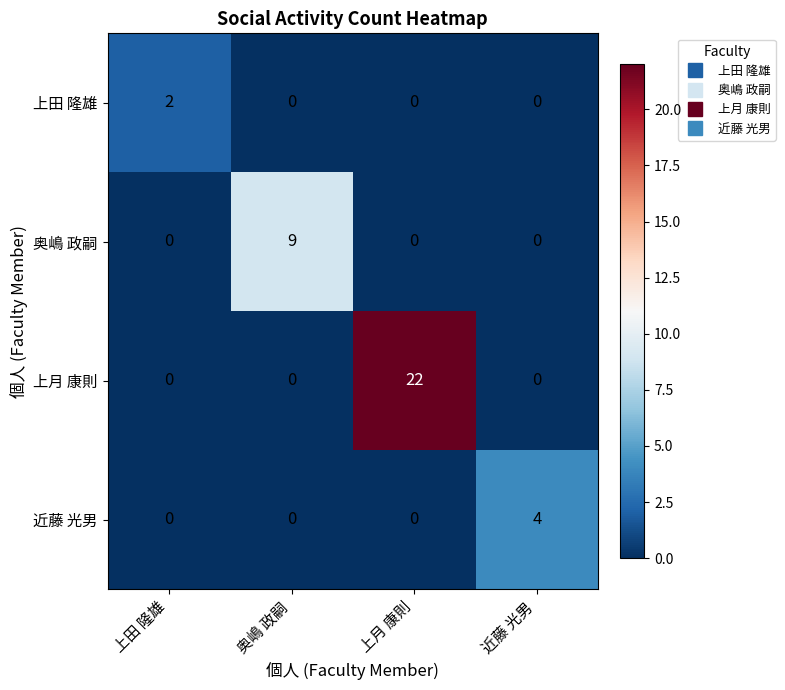

Which series has the largest total across all categories?

上月 康則